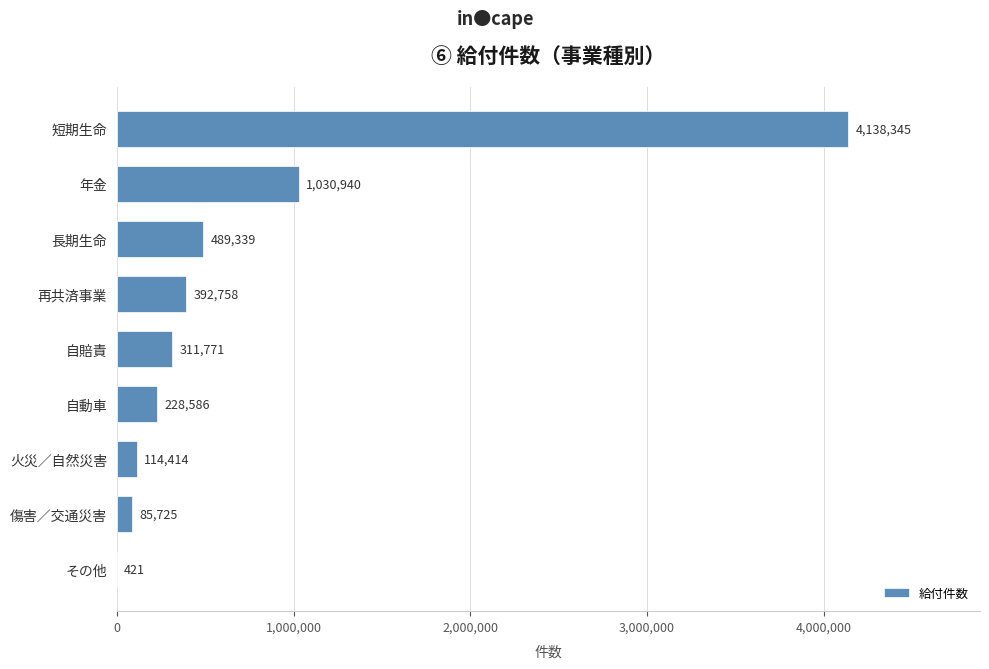

True or false: the data shows 421 at その他.

True